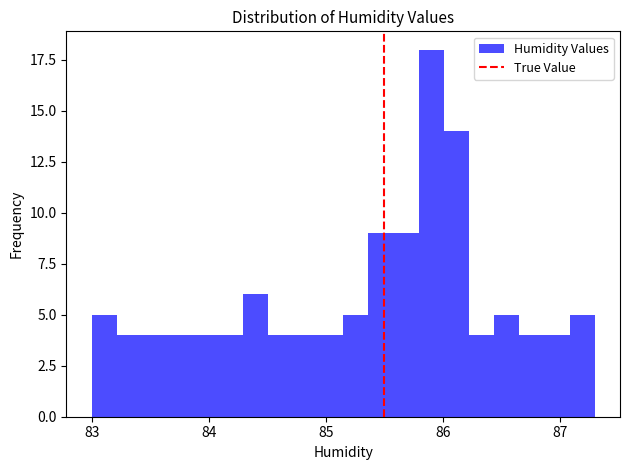

Around what value on the x-axis is the tallest bar? Give the approximate position of its centre, as read against the axis.

85.9